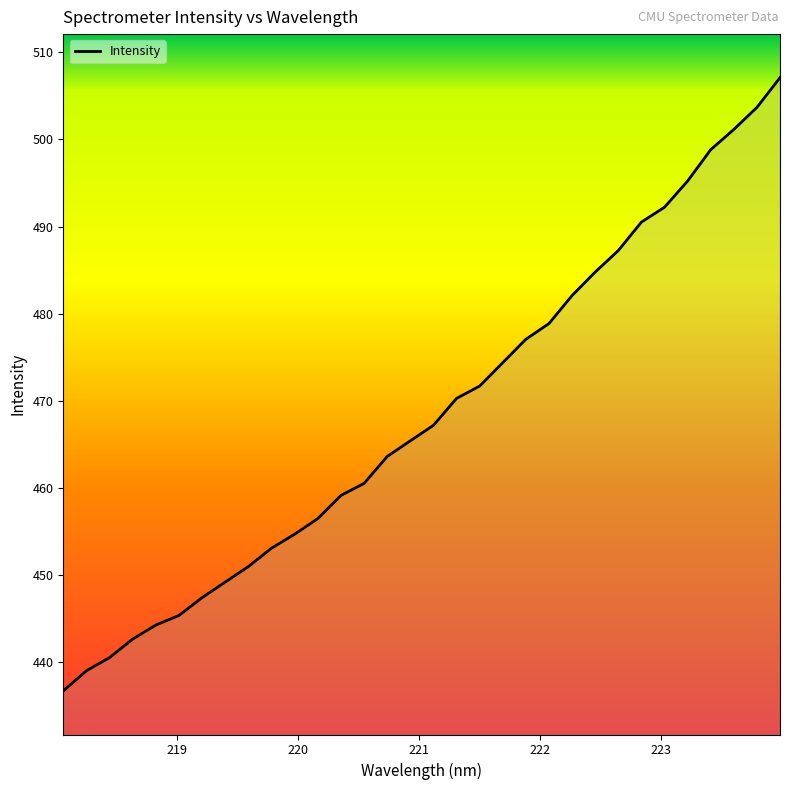

What is the greatest value displayed?

507.1